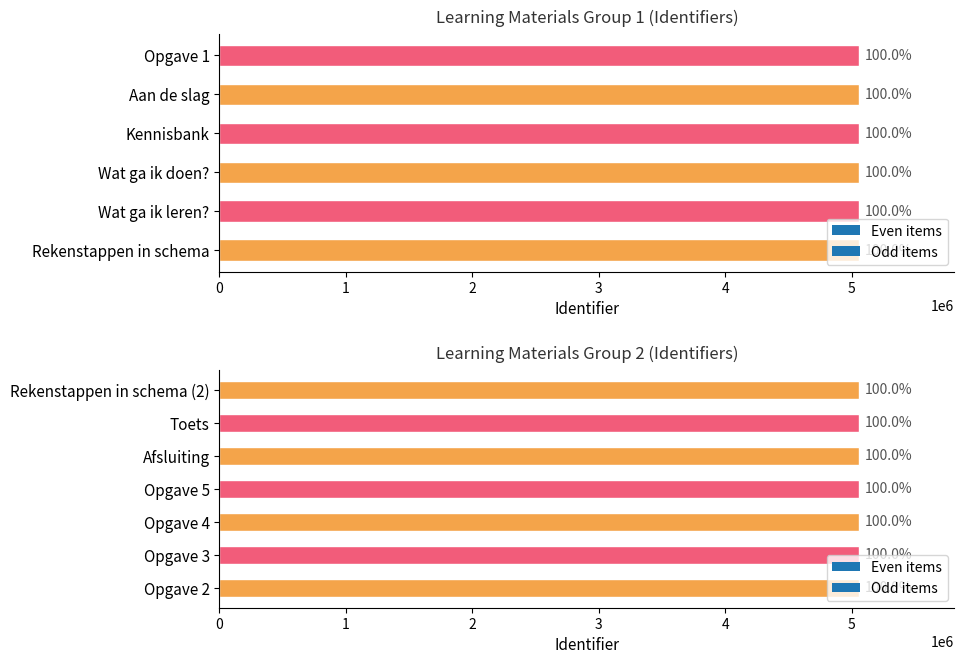

Reading right to left, transcribe all the data shown in this chart.

Rekenstappen in schema (2)=5055529	Toets=5055527	Afsluiting=5055633	Opgave 5=5055525	Opgave 4=5055521	Opgave 3=5055517	Opgave 2=5055515	Opgave 1=5055513	Aan de slag=5055632	Kennisbank=5055511	Wat ga ik doen?=5055629	Wat ga ik leren?=5055622	Rekenstappen in schema=5055510